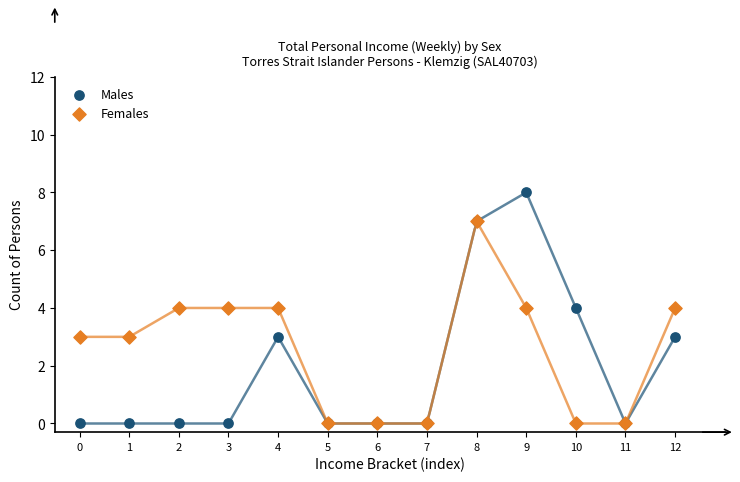

What are all the series names shown in the legend?

Males, Females